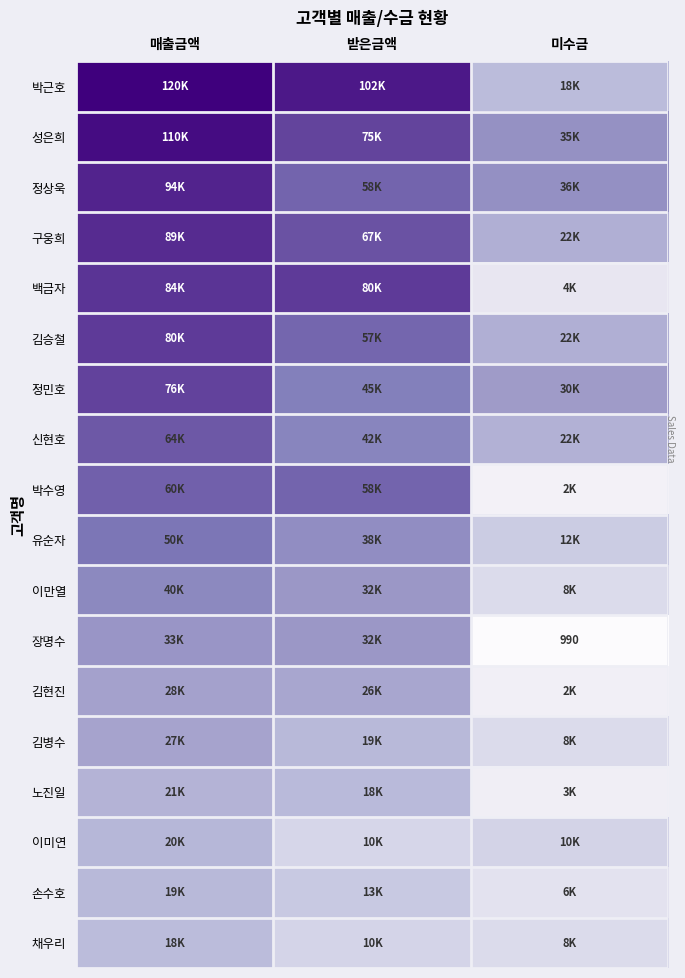

The 박근호 series shows 120000 at 매출금액. True or false?

True